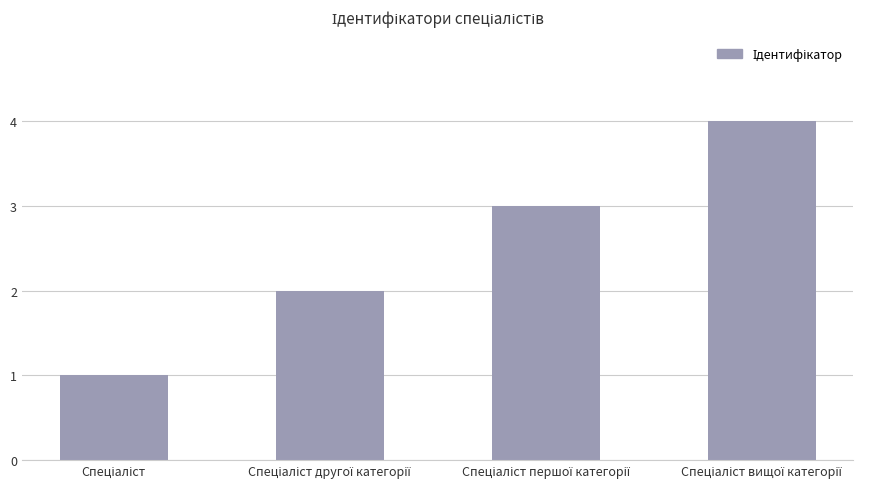

Does the chart contain stacked bars?

No